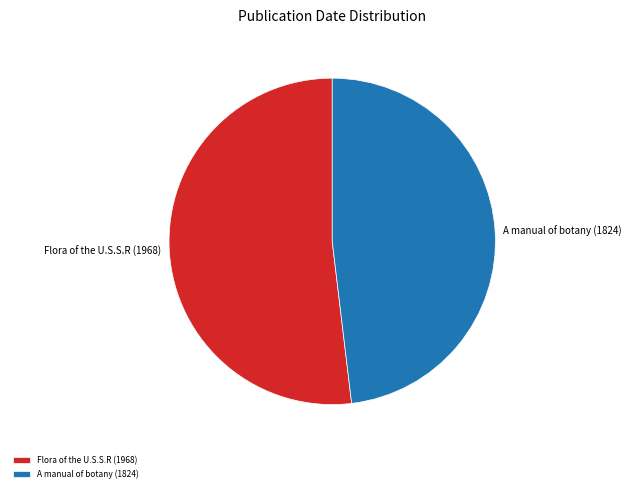

Between A manual of botany (1824) and Flora of the U.S.S.R (1968), which is larger?

Flora of the U.S.S.R (1968)